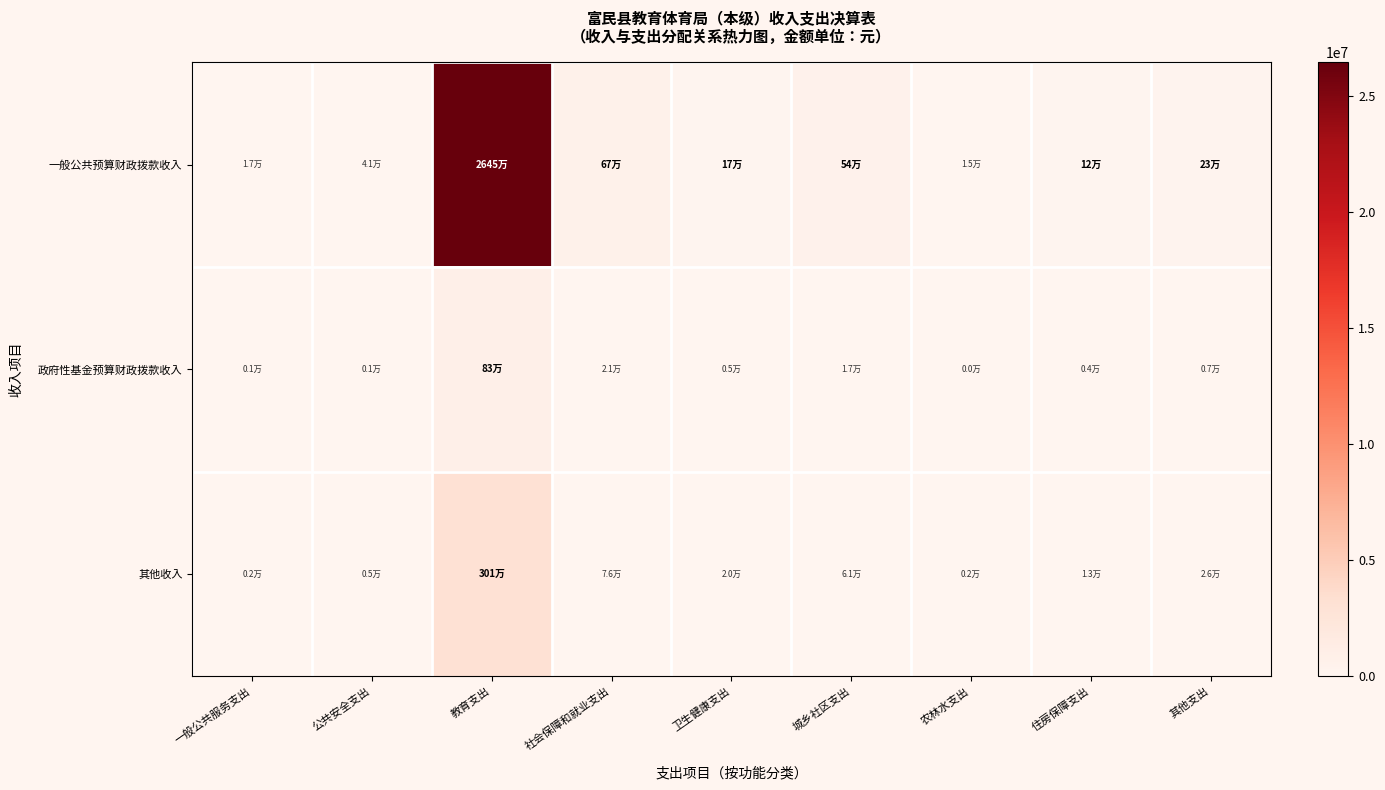

What is the total value across all series at 住房保障支出?

133064.5